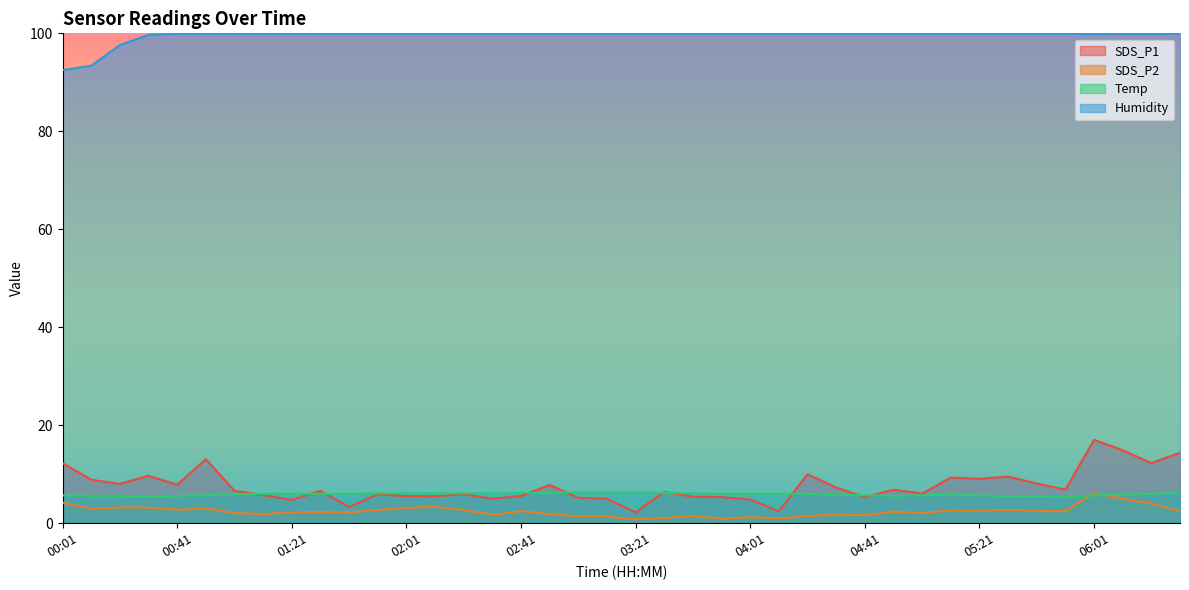

Reading right to left, what are all the values shown in this chart?

SDS_P1: 06:31=14.4	06:21=12.3	06:11=14.9	06:01=17.0	05:51=6.8	05:41=8.1	05:31=9.5	05:21=9.1	05:11=9.3	05:01=6.0	04:51=6.8	04:41=5.3	04:31=7.3	04:21=10.0	04:11=2.5	04:01=4.8	03:51=5.3	03:41=5.4	03:31=6.4	03:21=2.2	03:11=5.0	03:01=5.2	02:51=7.8	02:41=5.5	02:31=5.0	02:21=5.9	02:11=5.5	02:01=5.5	01:51=5.9	01:41=3.3	01:31=6.6	01:21=4.8	01:11=5.7	01:01=6.6	00:51=13.1	00:41=7.8	00:31=9.7	00:21=8.0	00:11=8.9	00:01=12.3
SDS_P2: 06:31=2.5	06:21=4.0	06:11=5.0	06:01=6.2	05:51=2.5	05:41=2.5	05:31=2.8	05:21=2.5	05:11=2.6	05:01=2.1	04:51=2.4	04:41=1.7	04:31=1.7	04:21=1.5	04:11=1.0	04:01=1.2	03:51=0.9	03:41=1.4	03:31=1.1	03:21=0.8	03:11=1.4	03:01=1.4	02:51=1.9	02:41=2.5	02:31=1.7	02:21=2.7	02:11=3.4	02:01=3.1	01:51=2.7	01:41=2.2	01:31=2.3	01:21=2.2	01:11=1.9	01:01=2.1	00:51=3.0	00:41=2.8	00:31=3.2	00:21=3.2	00:11=3.0	00:01=4.2
Temp: 06:31=6.2	06:21=6.0	06:11=5.8	06:01=5.7	05:51=5.4	05:41=5.5	05:31=5.5	05:21=5.7	05:11=5.8	05:01=5.7	04:51=5.6	04:41=5.7	04:31=5.8	04:21=6.0	04:11=6.0	04:01=6.0	03:51=6.0	03:41=6.1	03:31=6.2	03:21=6.3	03:11=6.3	03:01=6.3	02:51=6.2	02:41=6.2	02:31=6.2	02:21=6.1	02:11=6.1	02:01=6.1	01:51=6.1	01:41=6.0	01:31=6.0	01:21=6.0	01:11=6.0	01:01=5.9	00:51=5.7	00:41=5.6	00:31=5.5	00:21=5.6	00:11=5.6	00:01=5.7
Humidity: 06:31=99.9	06:21=99.9	06:11=99.9	06:01=99.9	05:51=99.9	05:41=99.9	05:31=99.9	05:21=99.9	05:11=99.9	05:01=99.9	04:51=99.9	04:41=99.9	04:31=99.9	04:21=99.9	04:11=99.9	04:01=99.9	03:51=99.9	03:41=99.9	03:31=99.9	03:21=99.9	03:11=99.9	03:01=99.9	02:51=99.9	02:41=99.9	02:31=99.9	02:21=99.9	02:11=99.9	02:01=99.9	01:51=99.9	01:41=99.9	01:31=99.9	01:21=99.9	01:11=99.9	01:01=99.9	00:51=99.9	00:41=99.9	00:31=99.7	00:21=97.6	00:11=93.4	00:01=92.5